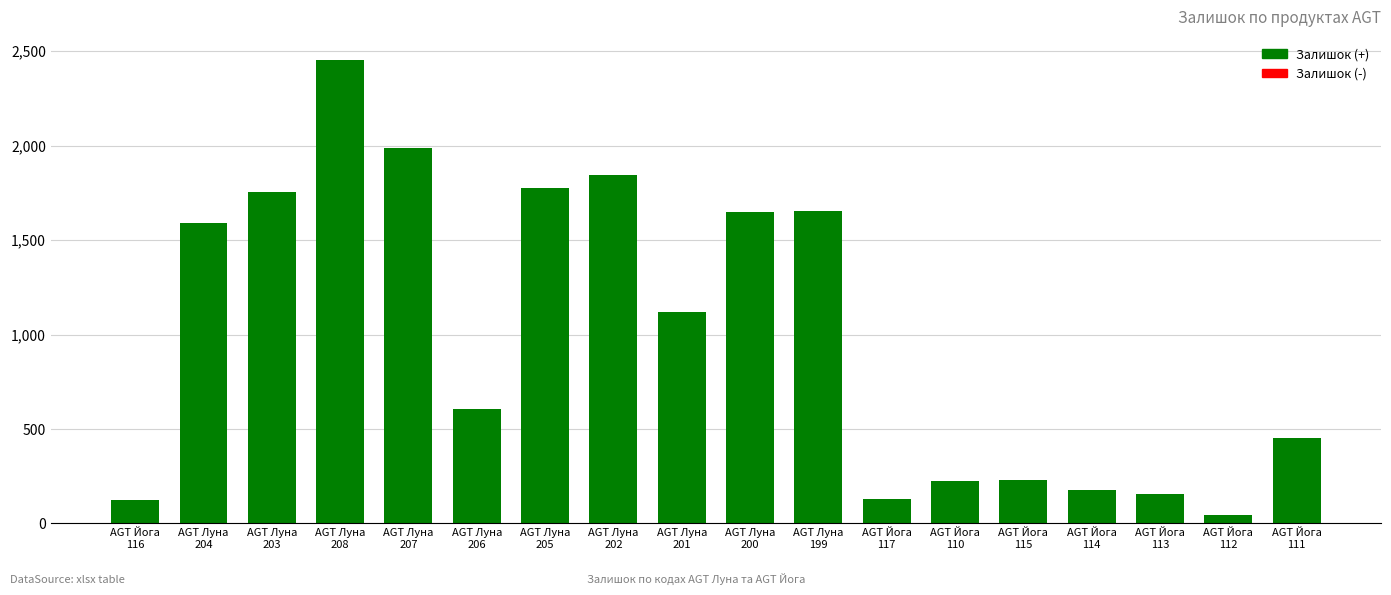

The value at AGT Луна
204 is 820. True or false?

False